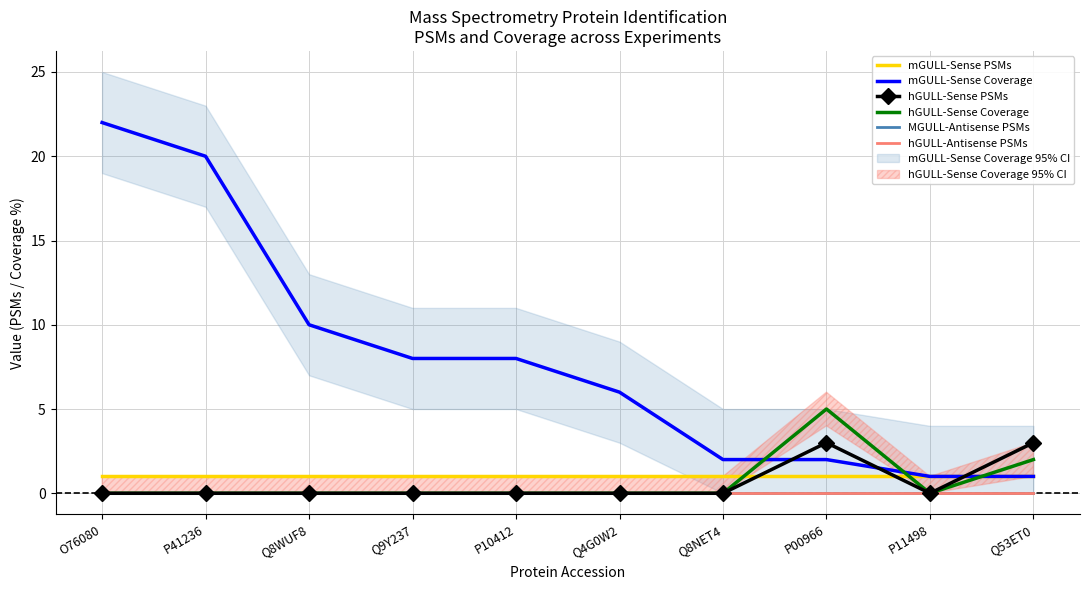

What is the greatest value displayed?

22